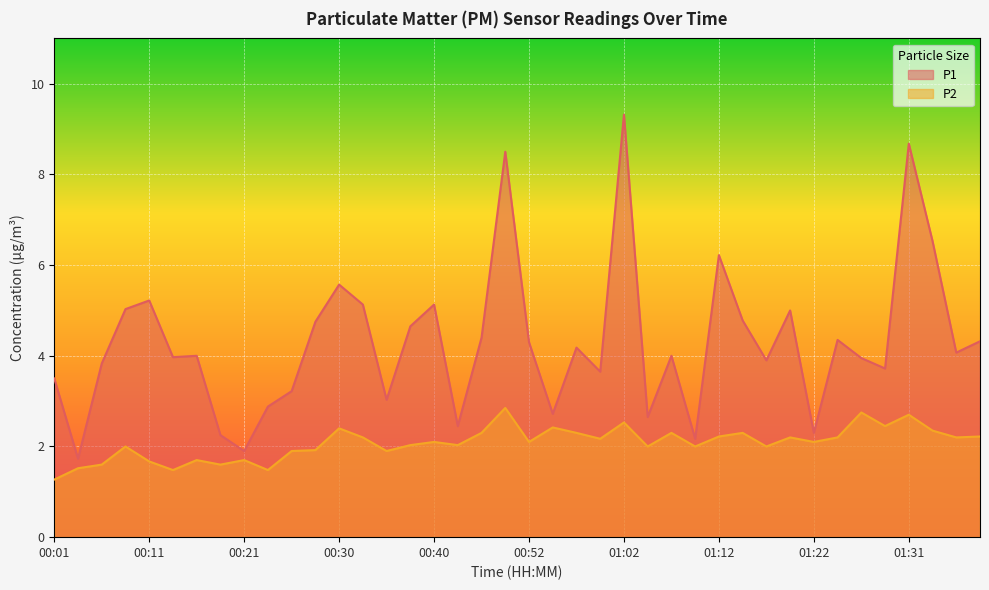

What position from the right is 01:09?

13